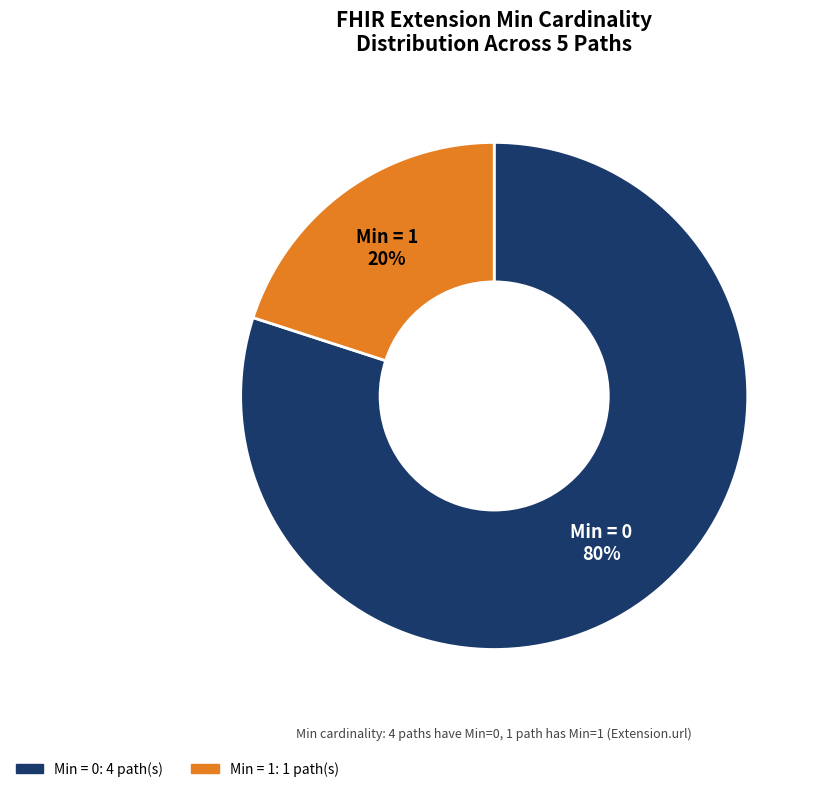

To the nearest percent, what is the average slice percentage?

50%